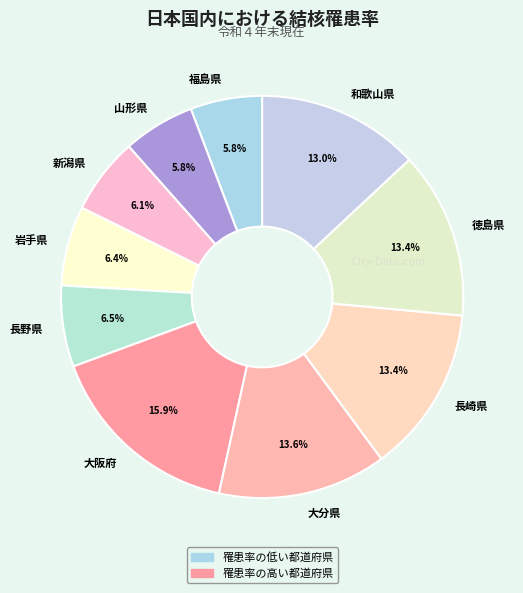

How many segments does this pie chart have?

10